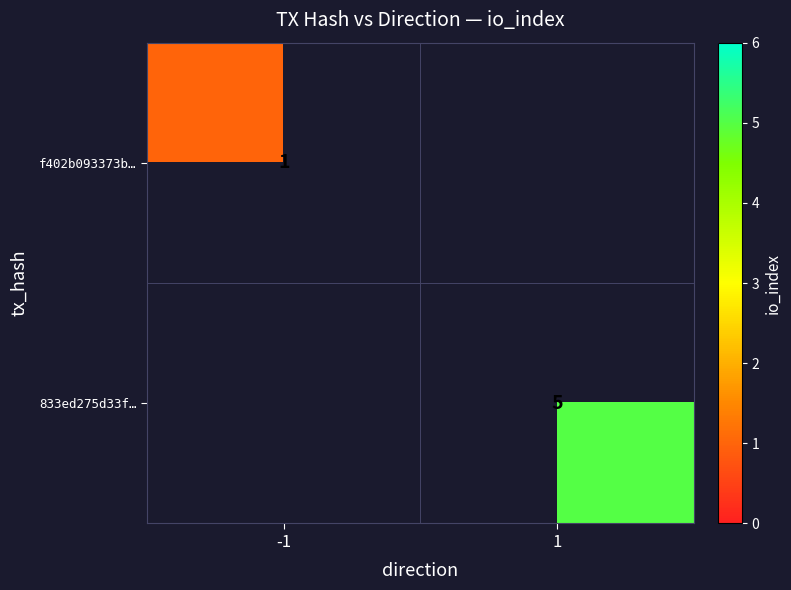

The value of 833ed275d33f… at 1 is 5. True or false?

True